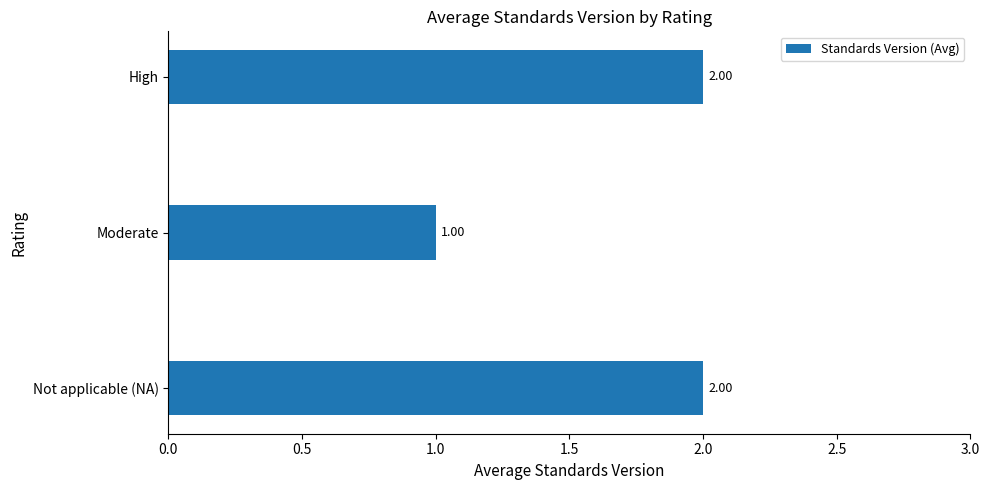

What is the sum of all values?

5